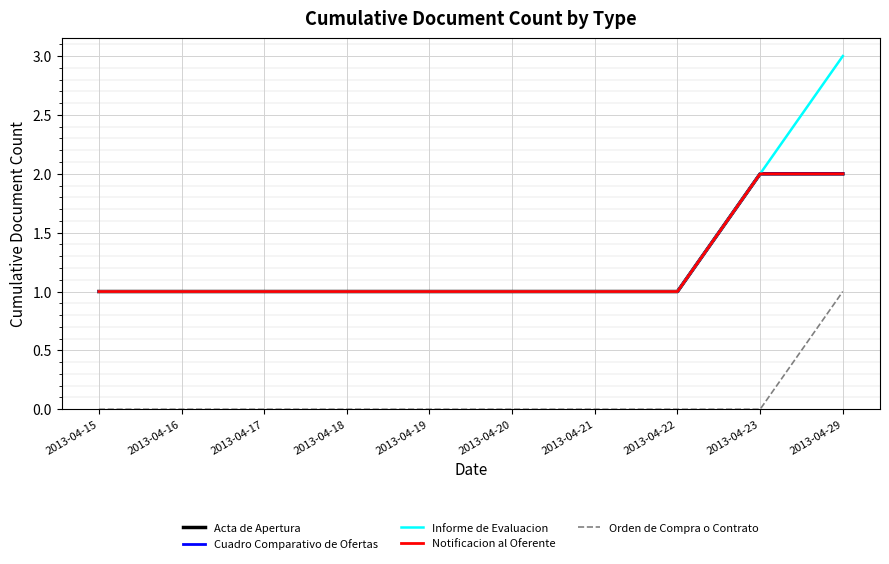

Reading left to right, extract all data points from this chart.

Acta de Apertura: 2013-04-15=1	2013-04-16=1	2013-04-17=1	2013-04-18=1	2013-04-19=1	2013-04-20=1	2013-04-21=1	2013-04-22=1	2013-04-23=2	2013-04-29=2
Cuadro Comparativo de Ofertas: 2013-04-15=1	2013-04-16=1	2013-04-17=1	2013-04-18=1	2013-04-19=1	2013-04-20=1	2013-04-21=1	2013-04-22=1	2013-04-23=2	2013-04-29=2
Informe de Evaluacion: 2013-04-15=1	2013-04-16=1	2013-04-17=1	2013-04-18=1	2013-04-19=1	2013-04-20=1	2013-04-21=1	2013-04-22=1	2013-04-23=2	2013-04-29=3
Notificacion al Oferente: 2013-04-15=1	2013-04-16=1	2013-04-17=1	2013-04-18=1	2013-04-19=1	2013-04-20=1	2013-04-21=1	2013-04-22=1	2013-04-23=2	2013-04-29=2
Orden de Compra o Contrato: 2013-04-15=0	2013-04-16=0	2013-04-17=0	2013-04-18=0	2013-04-19=0	2013-04-20=0	2013-04-21=0	2013-04-22=0	2013-04-23=0	2013-04-29=1